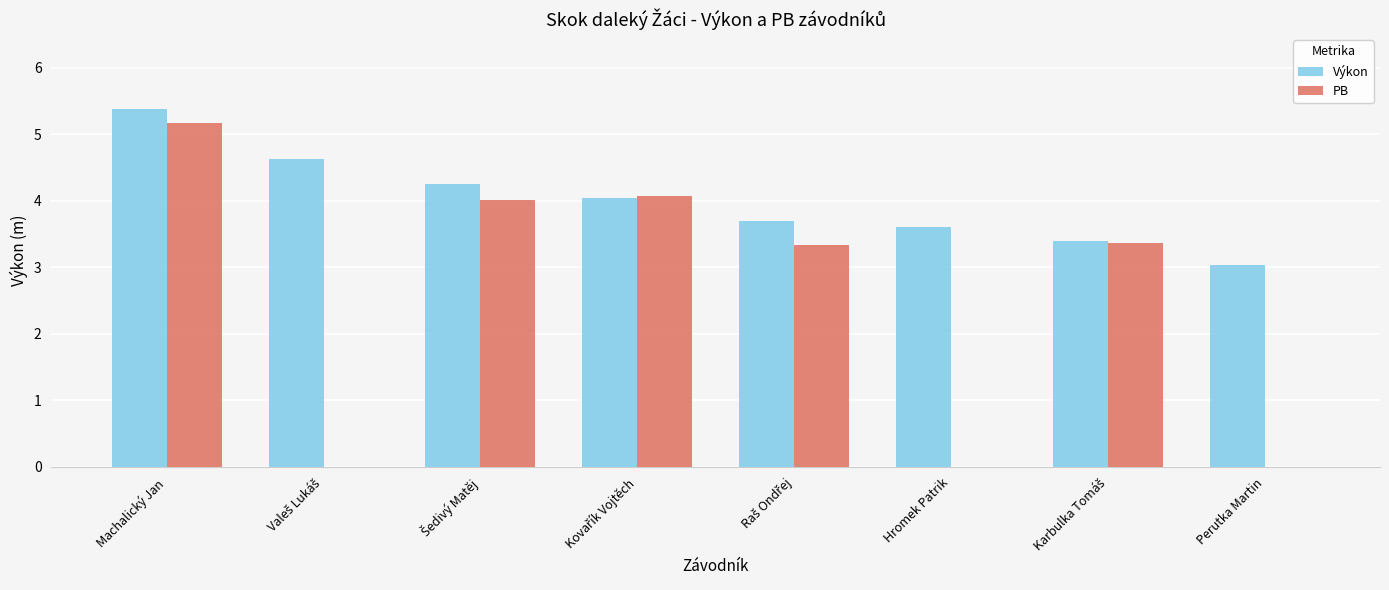

Are the bars grouped side by side (vs. stacked)?

Yes